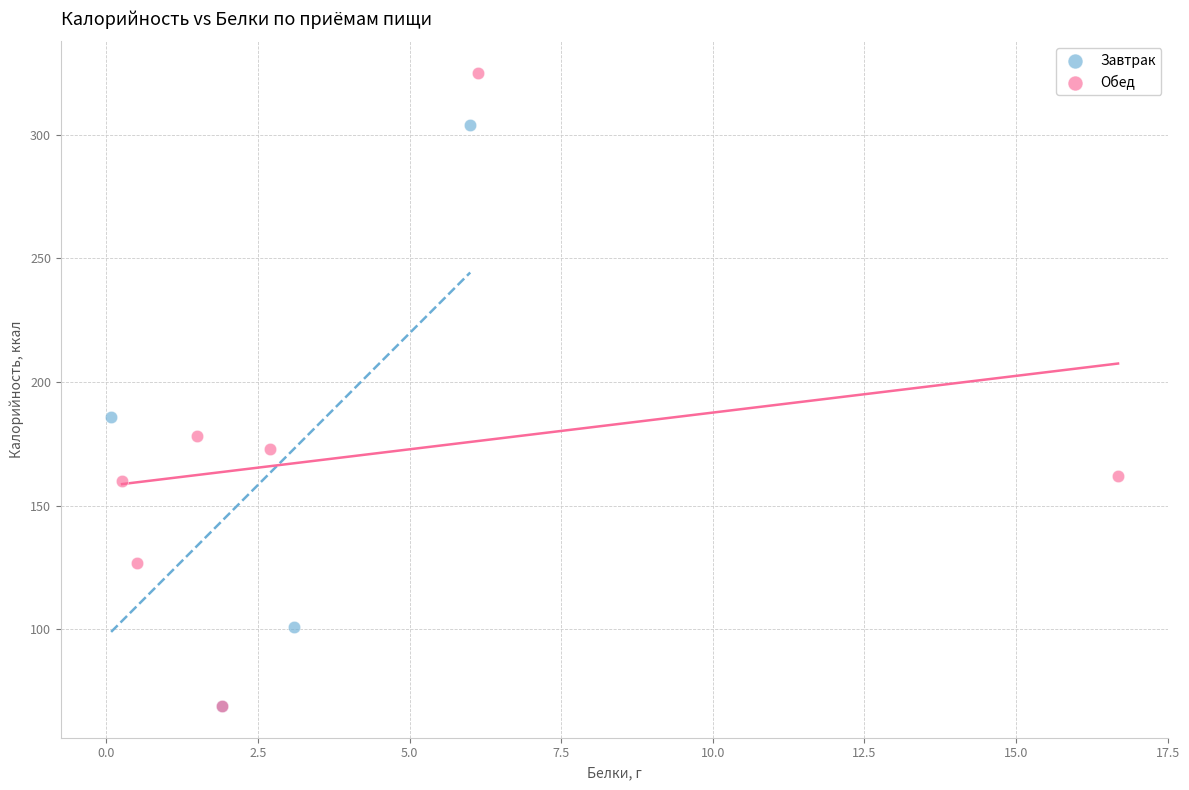

Which series has the widest spread of Y values?

Обед